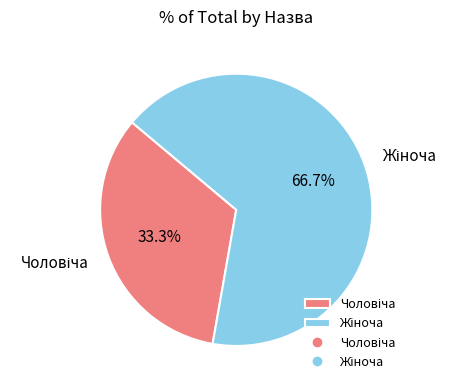

Is there any slice that represents more than half of the pie?

Yes